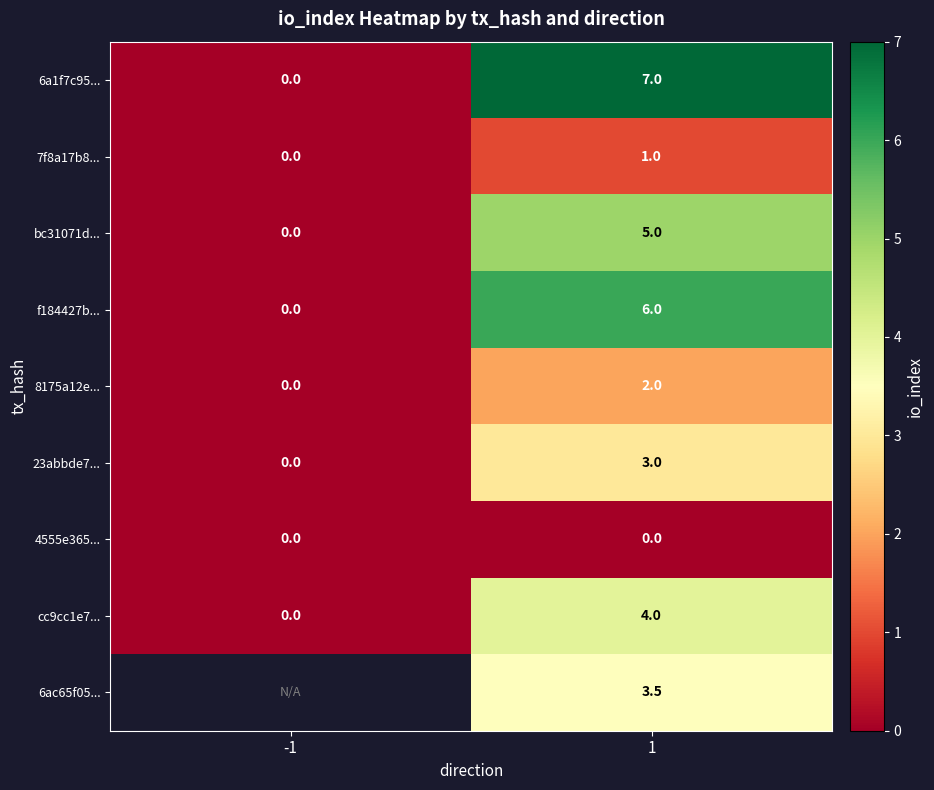

What is the difference between the highest and lowest values at 1?

7.0